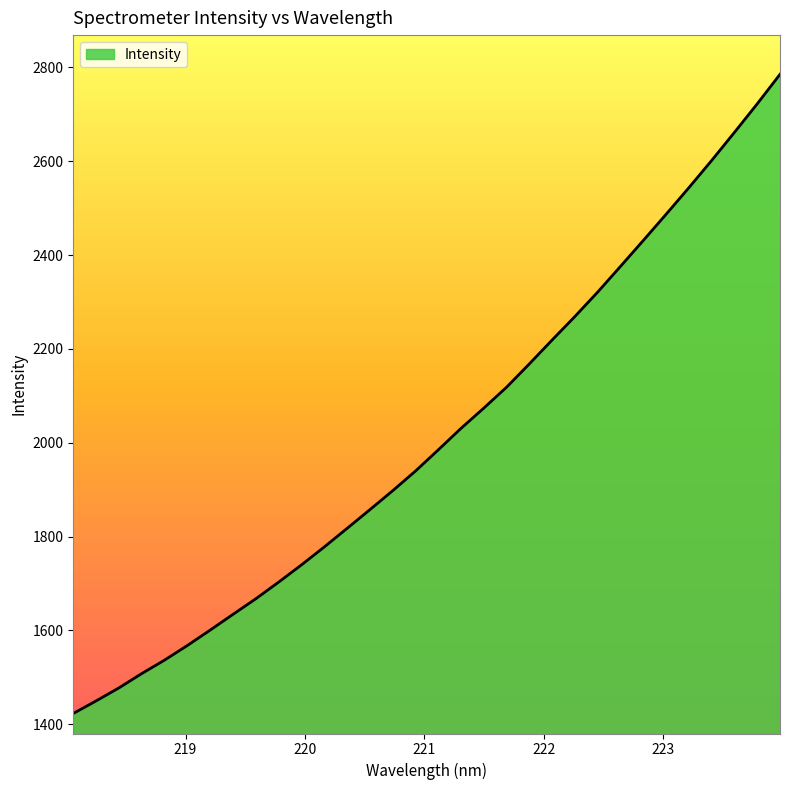

What is the difference between the maximum and minimum values?

1362.1